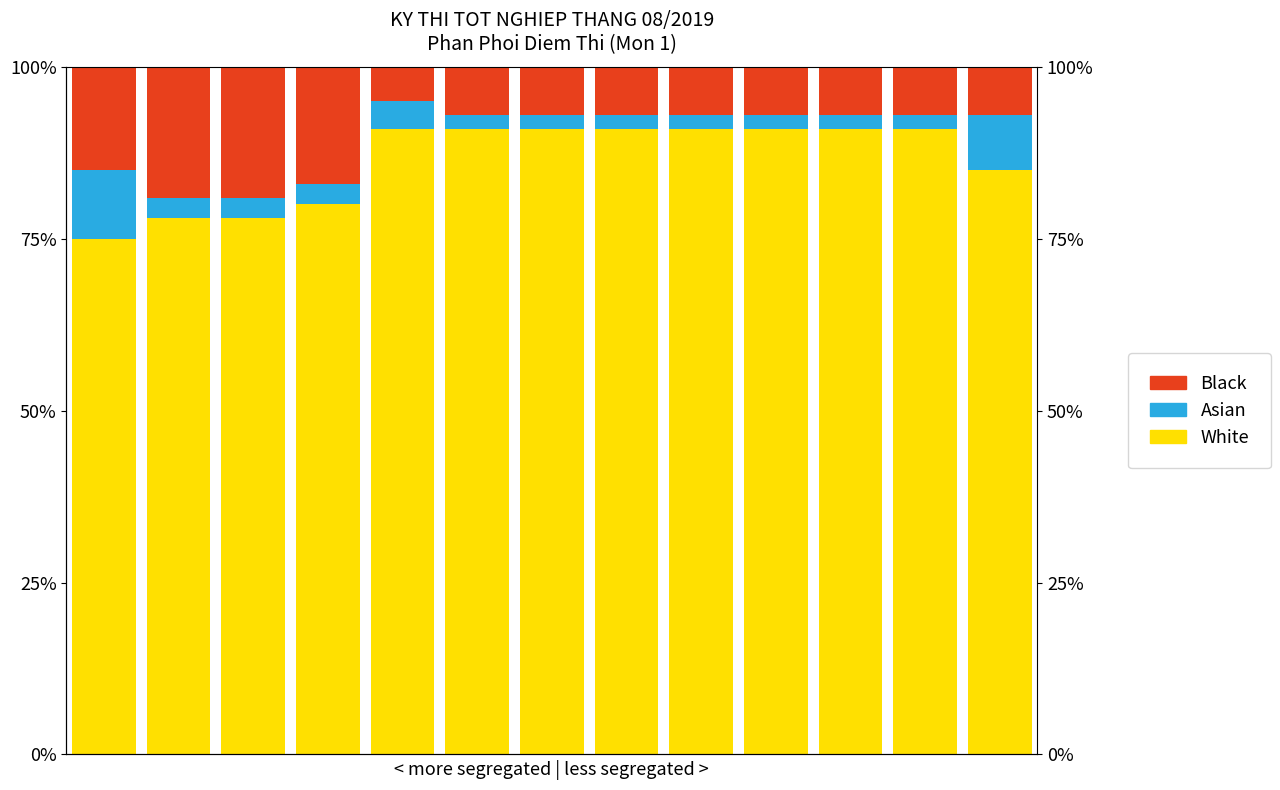

The White series shows 32 at 2. True or false?

False